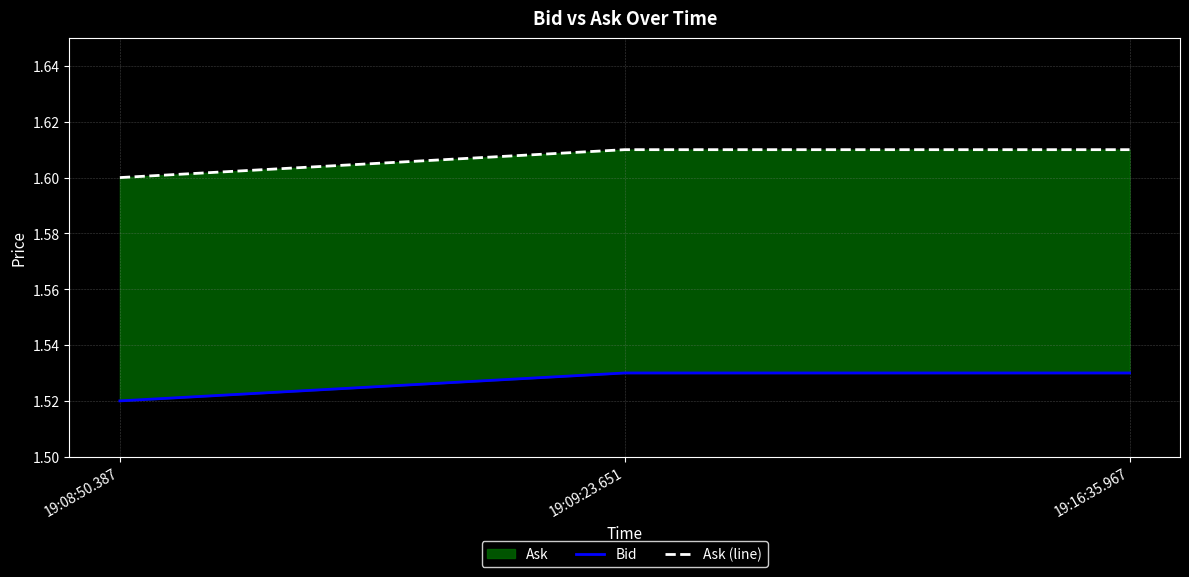

The Ask (line) series shows 1.6 at 19:16:35.967. True or false?

True